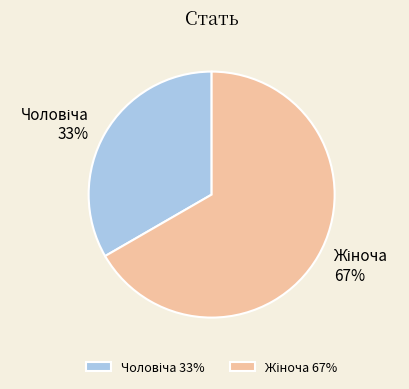

To the nearest percent, what is the average slice percentage?

50%